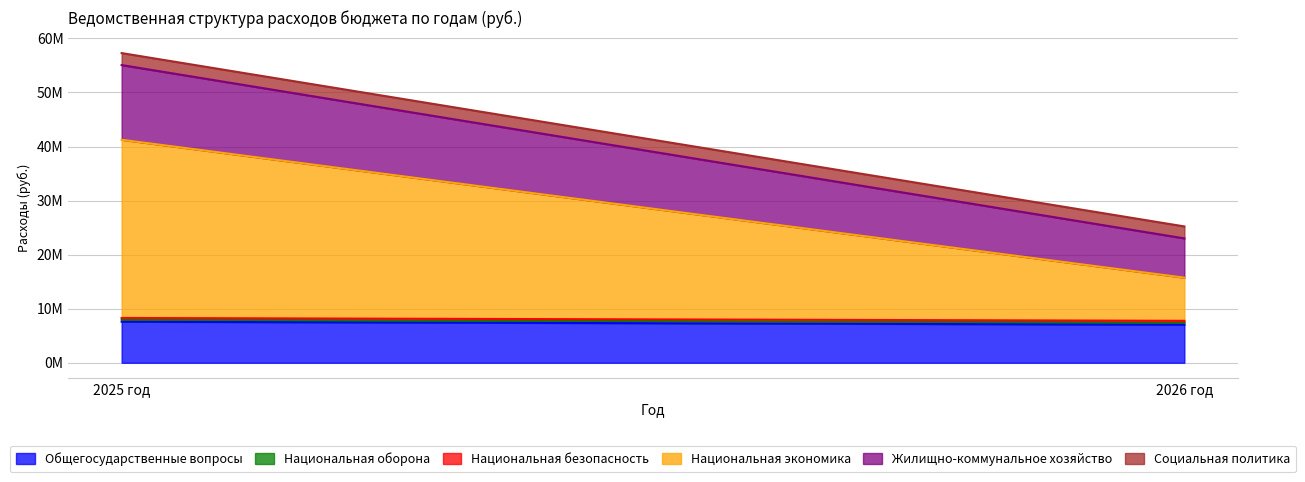

Rank the series at 2025 год from highest to lowest value.

Национальная экономика, Жилищно-коммунальное хозяйство, Общегосударственные вопросы, Социальная политика, Национальная оборона, Национальная безопасность